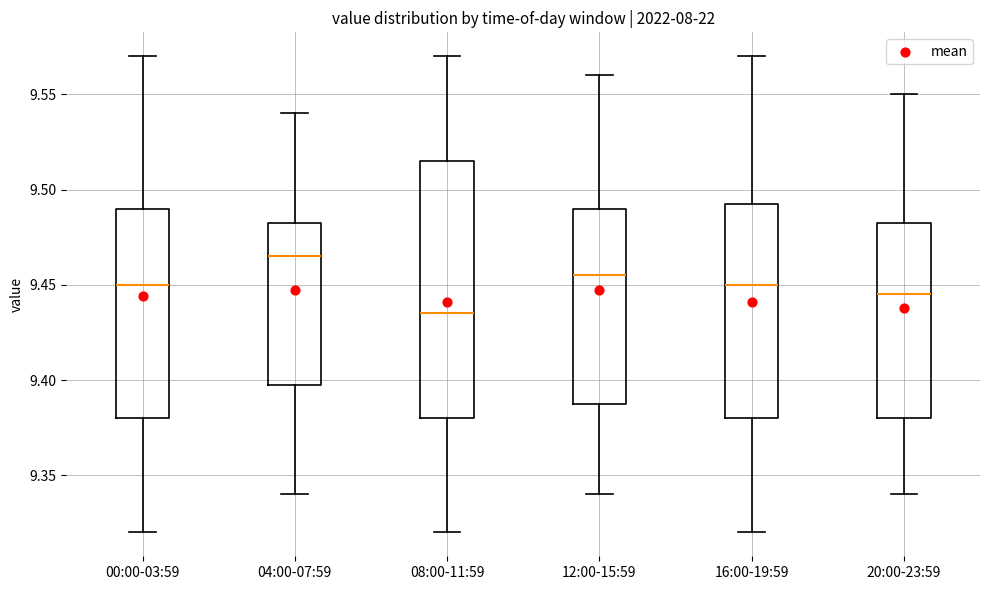

Where is the upper edge of the box for 20:00-23:59 on the y-axis? The values are not printed on the chart, so give them approximately, as read against the axis.

9.485